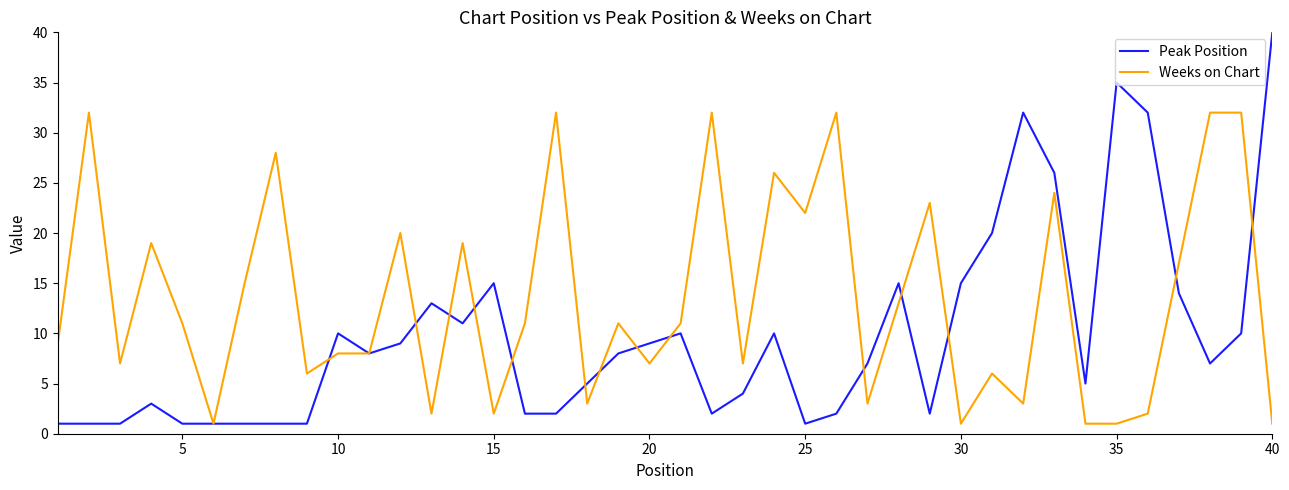

True or false: Peak Position has more than 0 points higher than both neighbors.

True